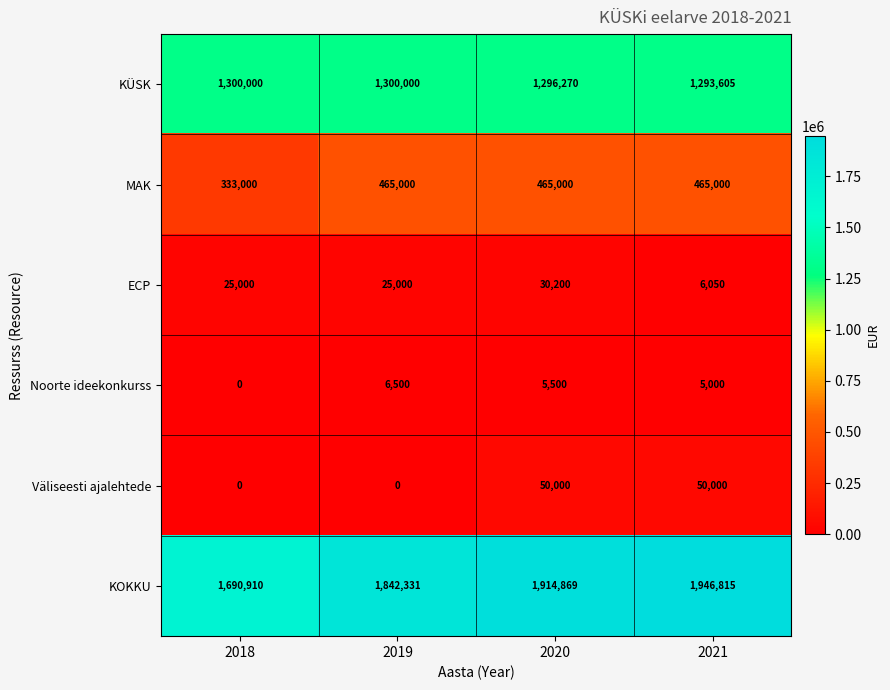

Count the number of data series in this chart.

6